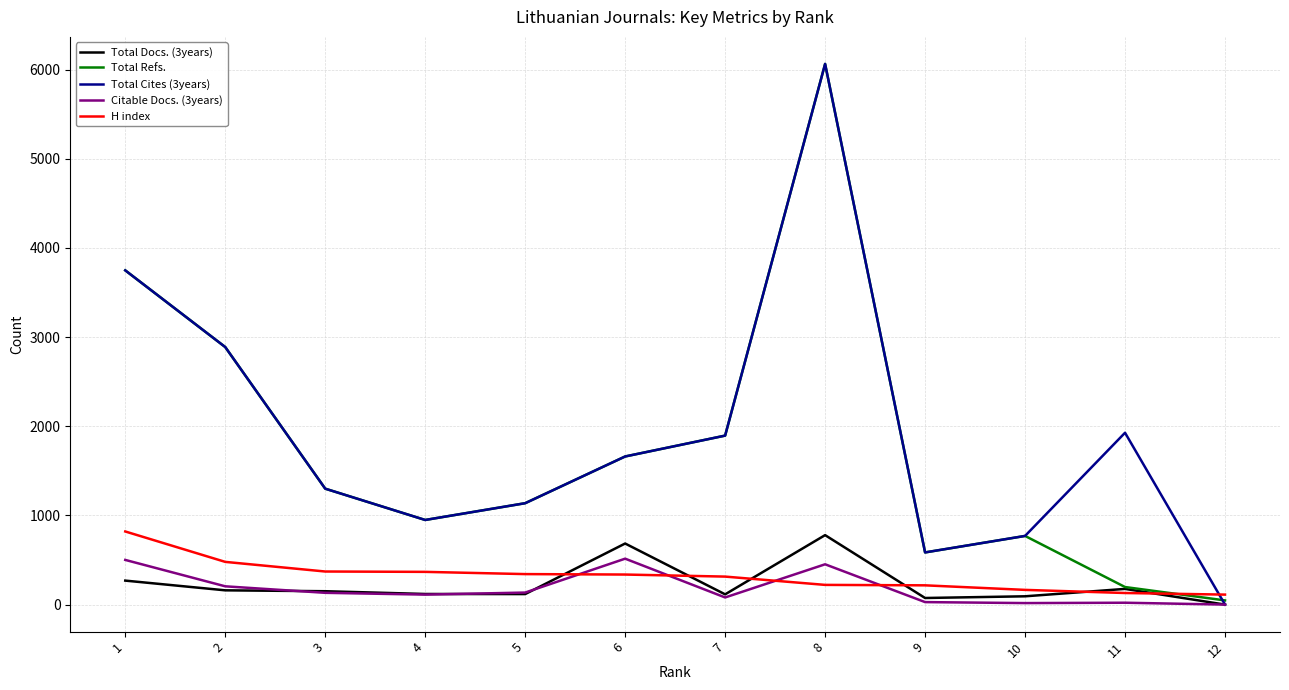

What is the maximum value for Citable Docs. (3years)?

515